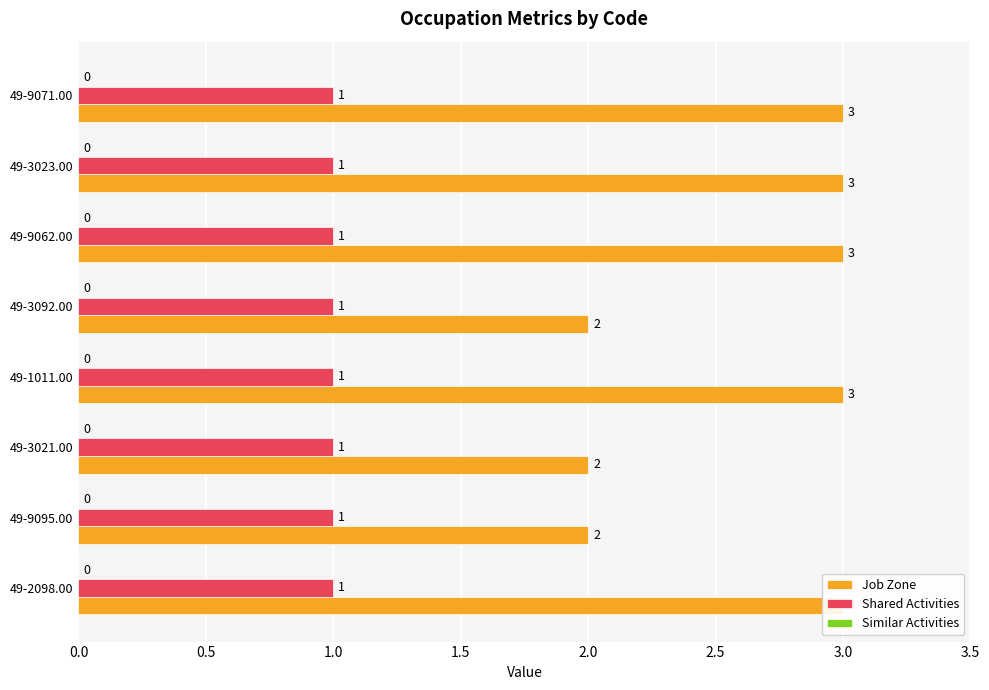

What is the value of the Job Zone bar at the 8th from the left?

3.0